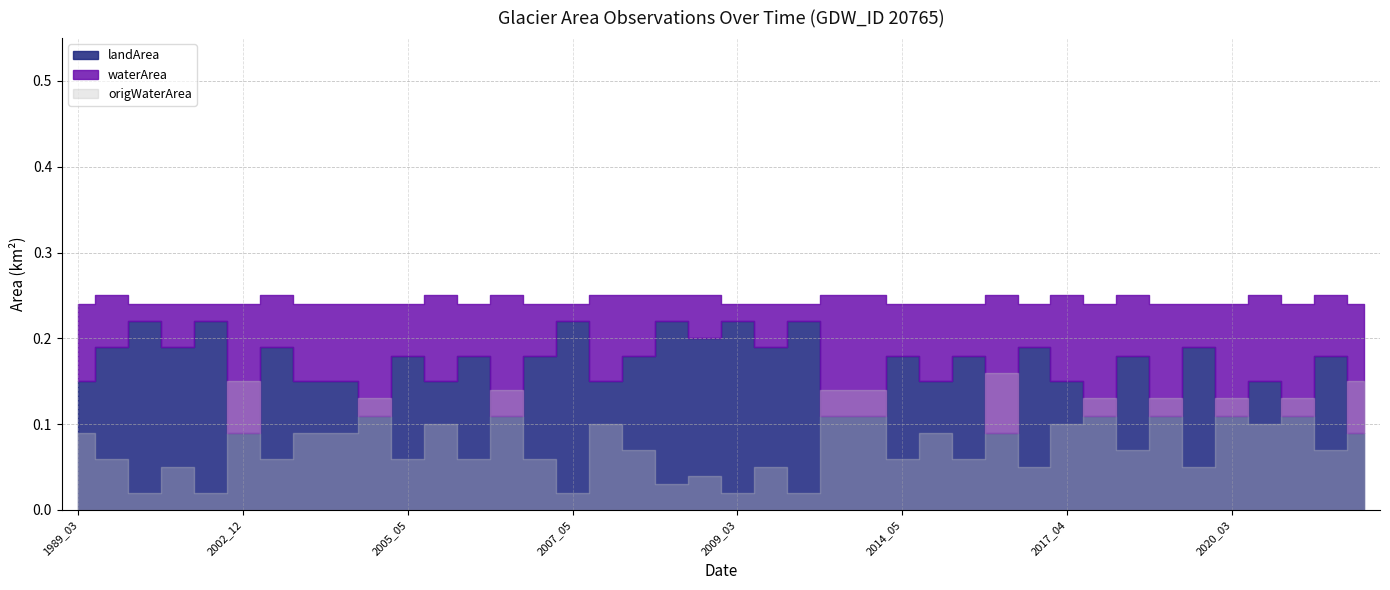

What is the approximate value of landArea at 1989_03?

0.1